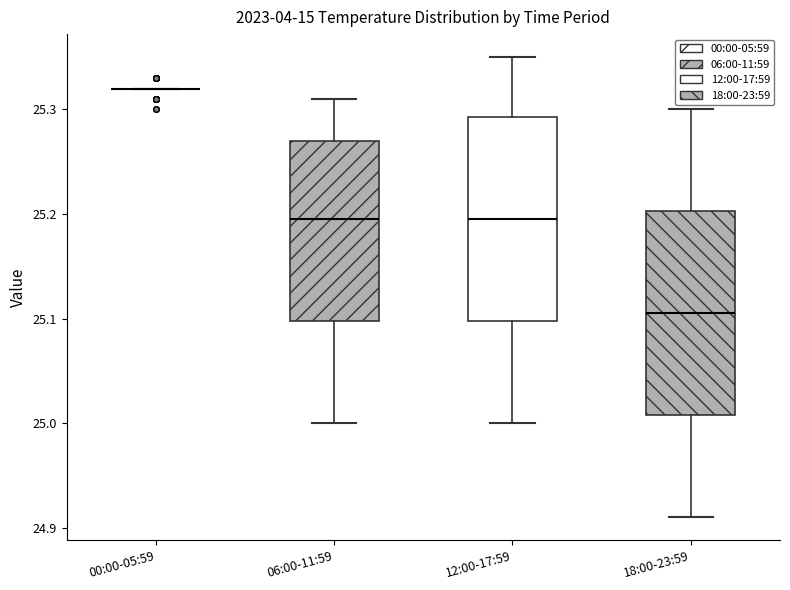

Reading left to right, transcribe this box plot: for each box, give where its median line is, the range the box spans, and where its two whiskers end, as read against the y-axis. The values are not printed on the chart, so give them approximately, as read against the axis.

00:00-05:59: box collapsed to a line at 25.32, whiskers 25.32 to 25.32
06:00-11:59: median 25.20, box 25.10 to 25.27, whiskers 25.00 to 25.31
12:00-17:59: median 25.20, box 25.10 to 25.29, whiskers 25.00 to 25.35
18:00-23:59: median 25.11, box 25.01 to 25.20, whiskers 24.91 to 25.30